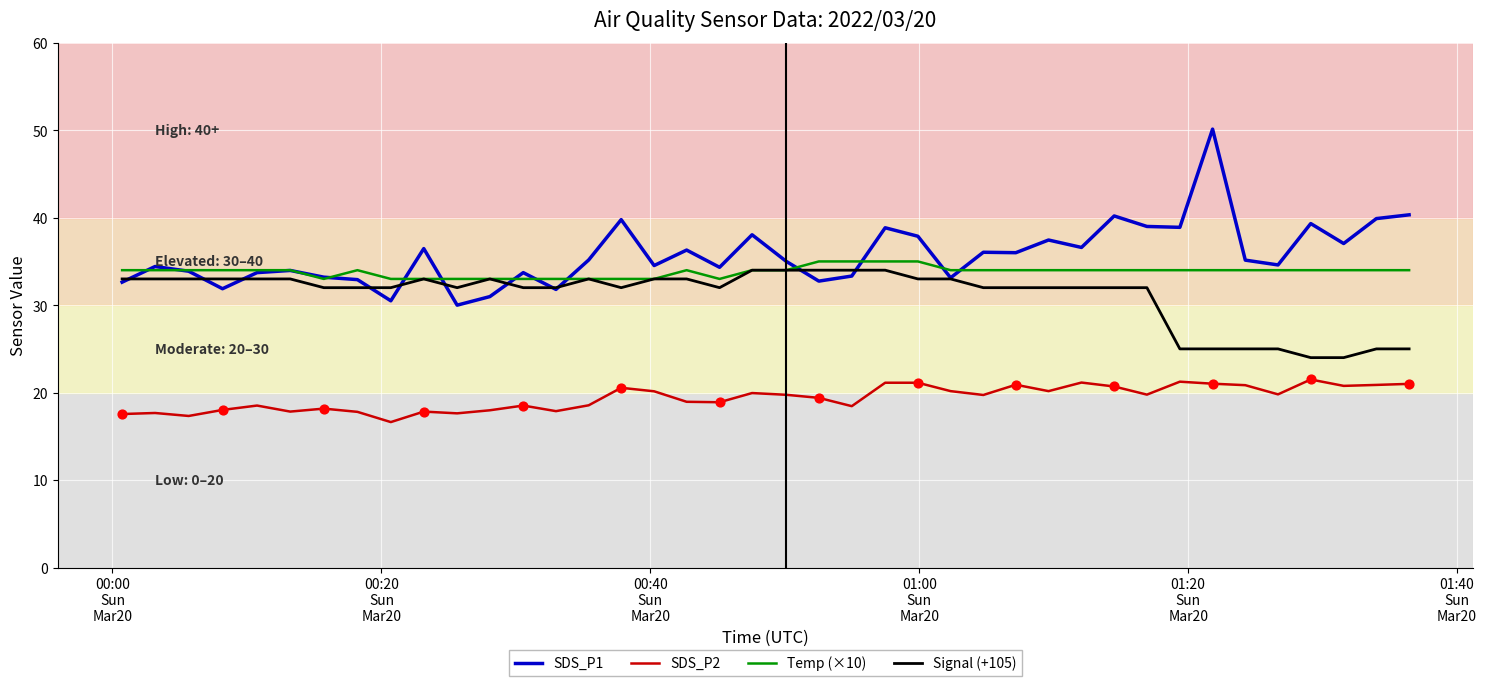

What is the maximum value for Temp (×10)?

35.0